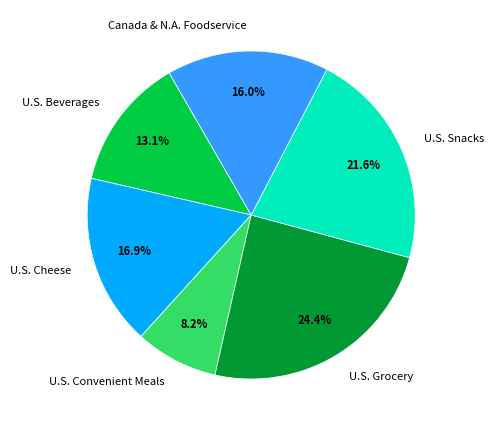

What is the total percentage of U.S. Convenient Meals and U.S. Grocery?

32.5%